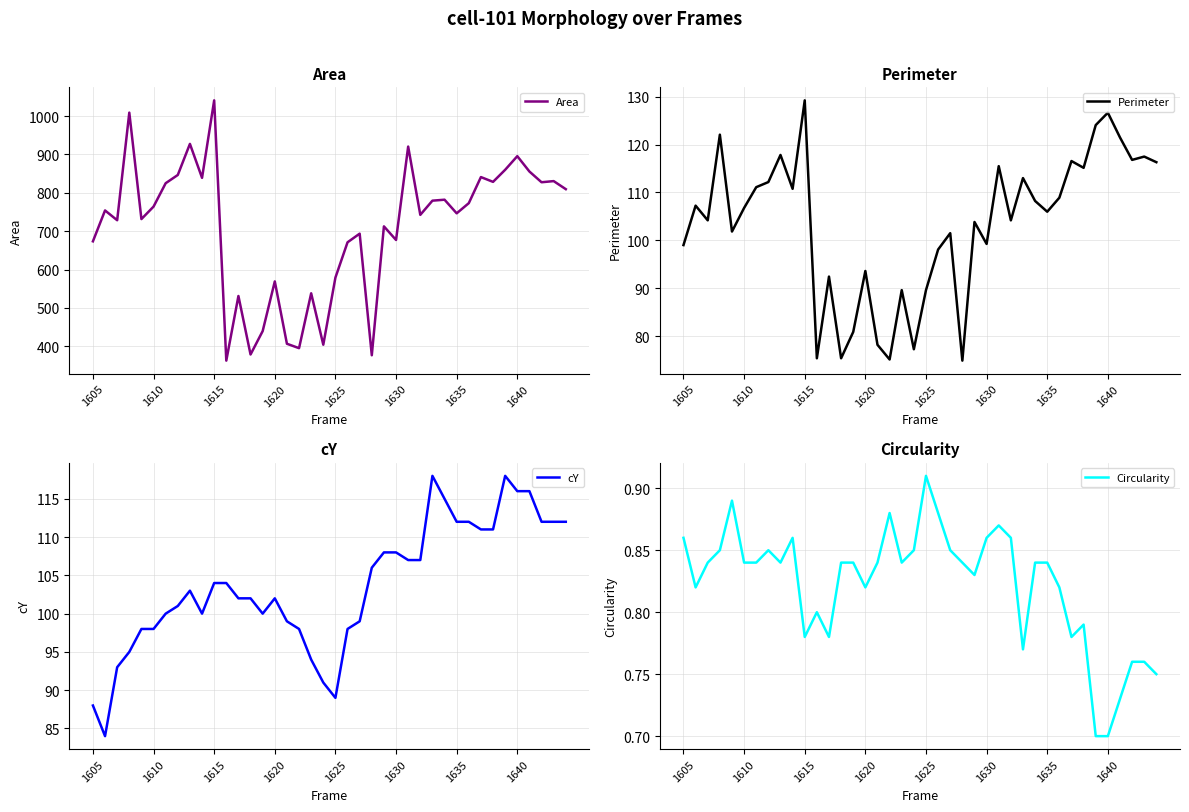

Is it true that Area equals 895.5 at 1640?

True